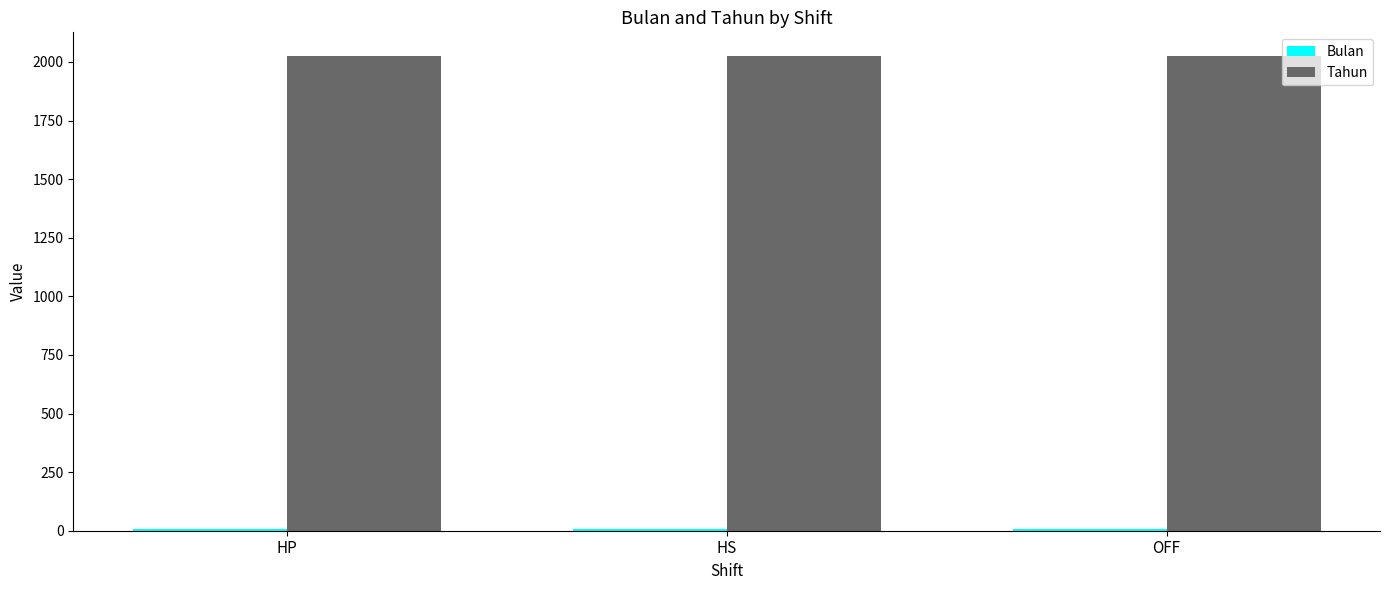

The value of Tahun at HS is 2025. True or false?

True